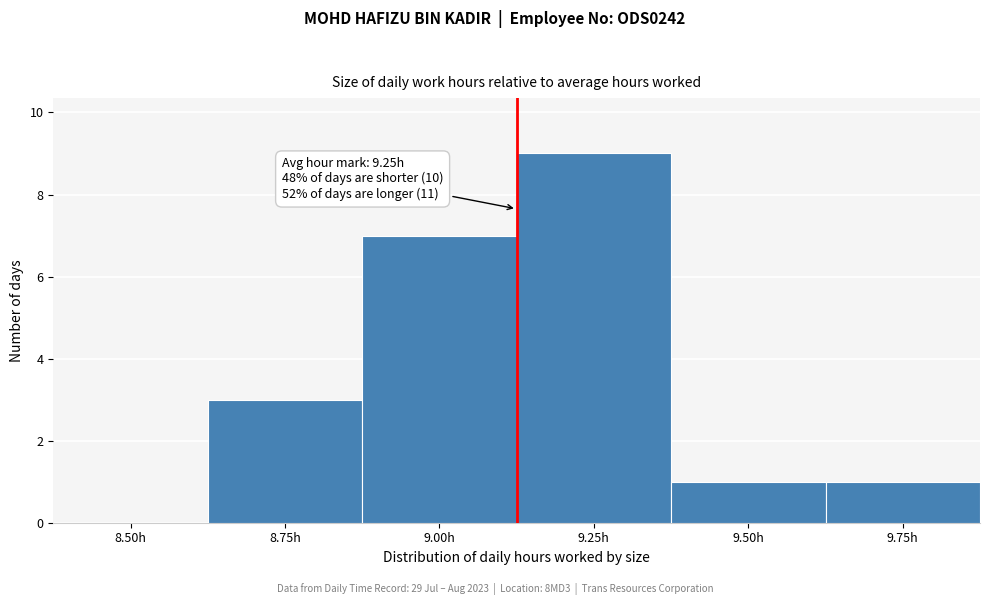

Reading right to left, what are all the values shown in this chart?

9.75h=1	9.50h=1	9.25h=9	9.00h=7	8.75h=3	8.50h=0